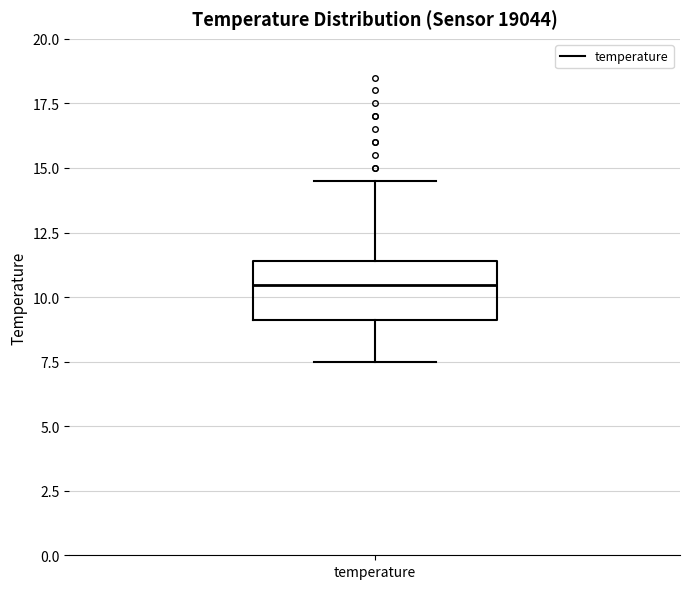

Transcribe this box plot: give where the median line is, the range the box spans, and where the two whiskers end, as read against the y-axis. The values are not printed on the chart, so give them approximately, as read against the axis.

median 10.5, box 9.0 to 11.5, whiskers 7.5 to 14.5